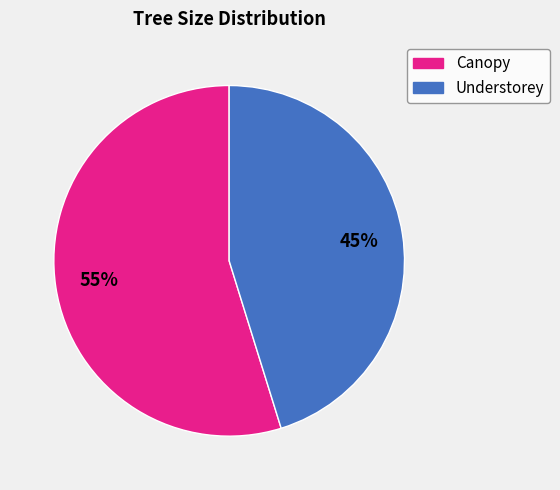

How many segments does this pie chart have?

2